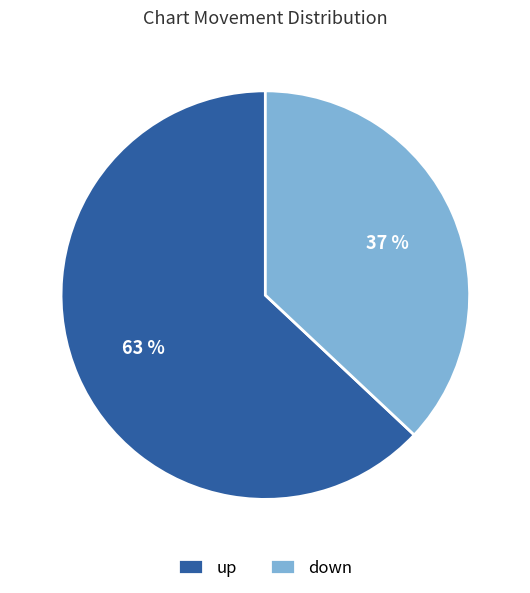

Is there any slice that represents more than half of the pie?

Yes